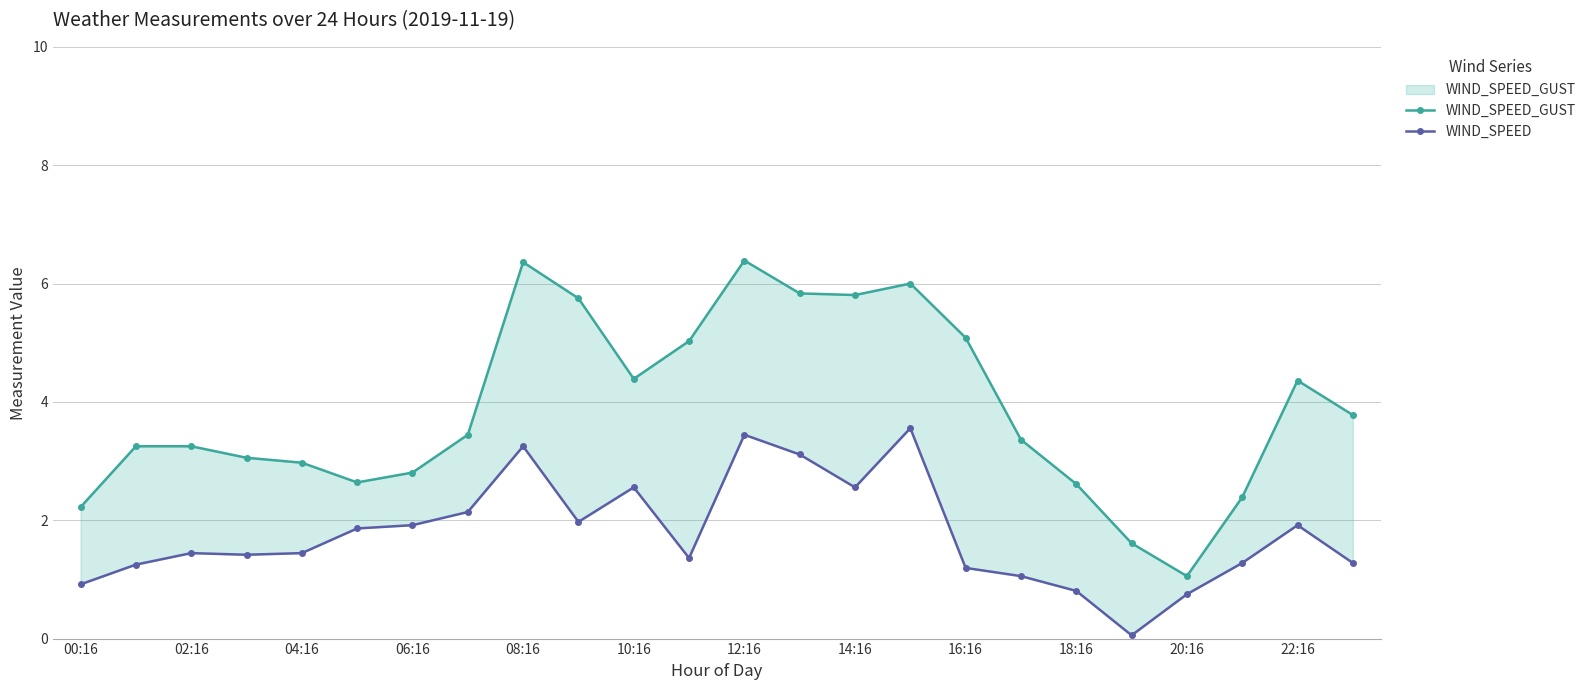

The value of WIND_SPEED at 14:16 is 0.6. True or false?

False